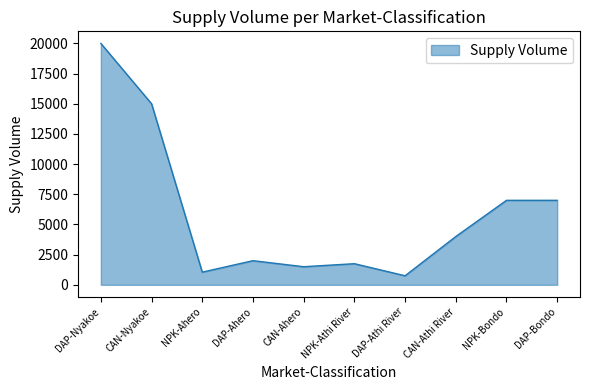

Between CAN-Athi River and DAP-Athi River, which is larger?

CAN-Athi River